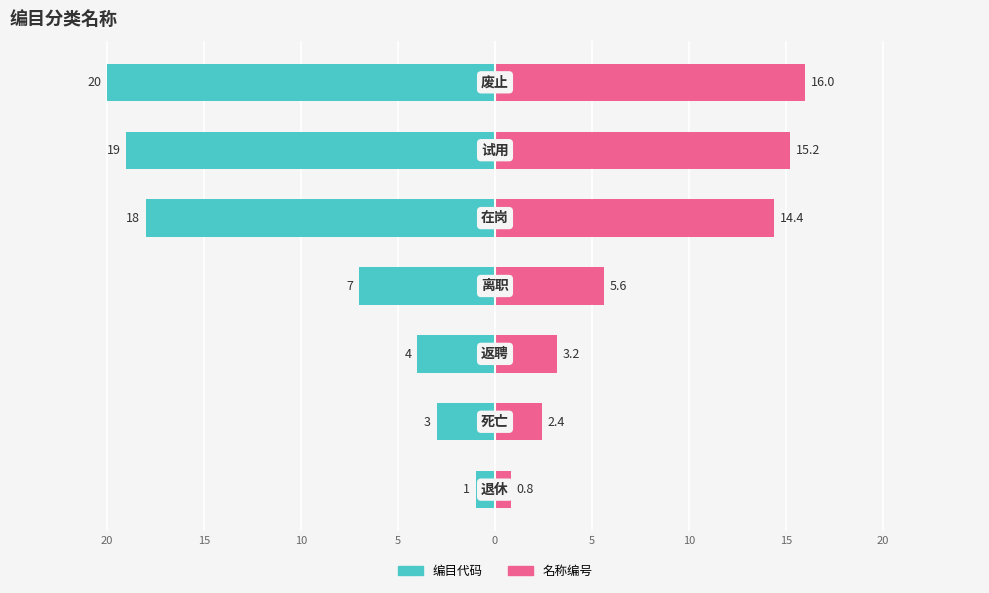

What are all the series names shown in the legend?

编目代码, 名称编号